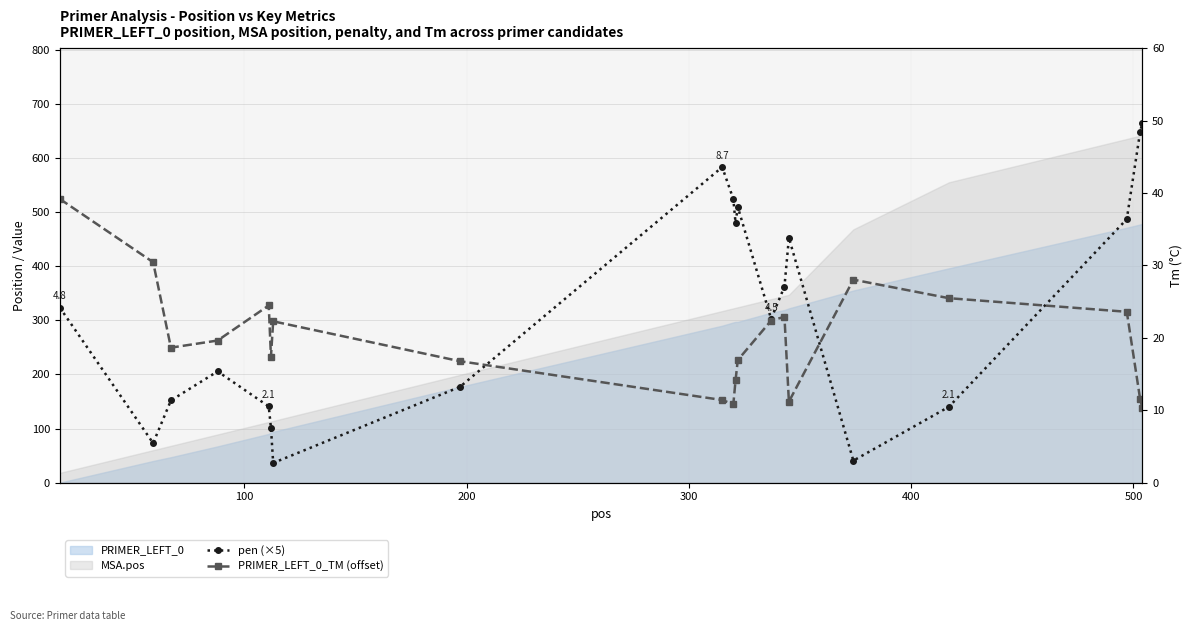

How many interior local peaks does the PRIMER_LEFT_0_TM (offset) series have?

4